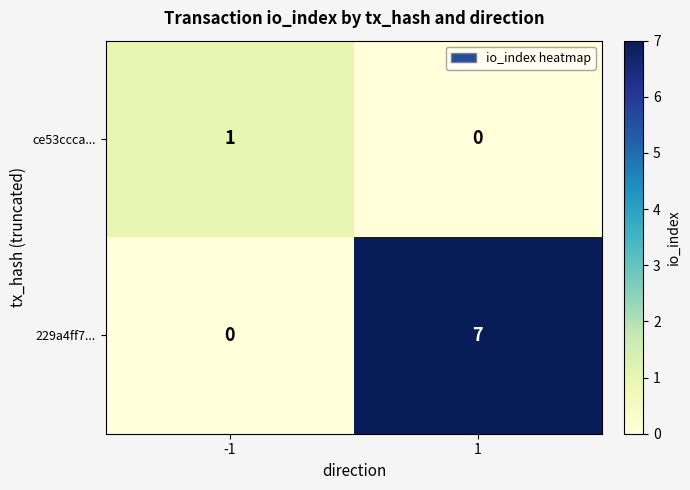

Rank the series at 1 from lowest to highest value.

ce53ccca..., 229a4ff7...